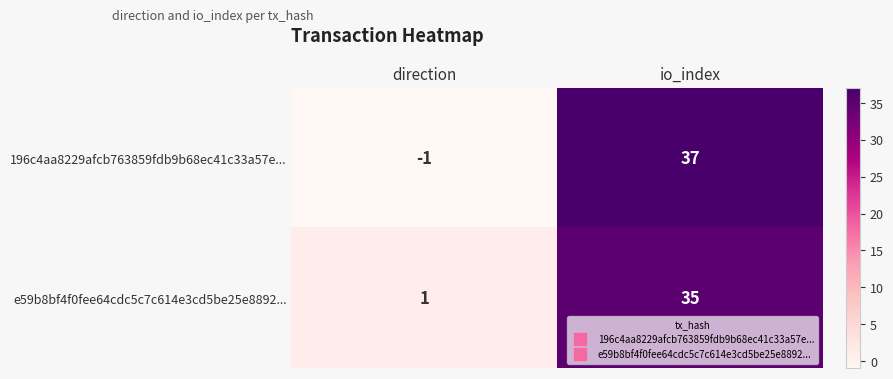

Reading left to right, transcribe all the data shown in this chart.

196c4aa8229afcb763859fdb9b68ec41c33a57e...: direction=-1	io_index=37
e59b8bf4f0fee64cdc5c7c614e3cd5be25e8892...: direction=1	io_index=35